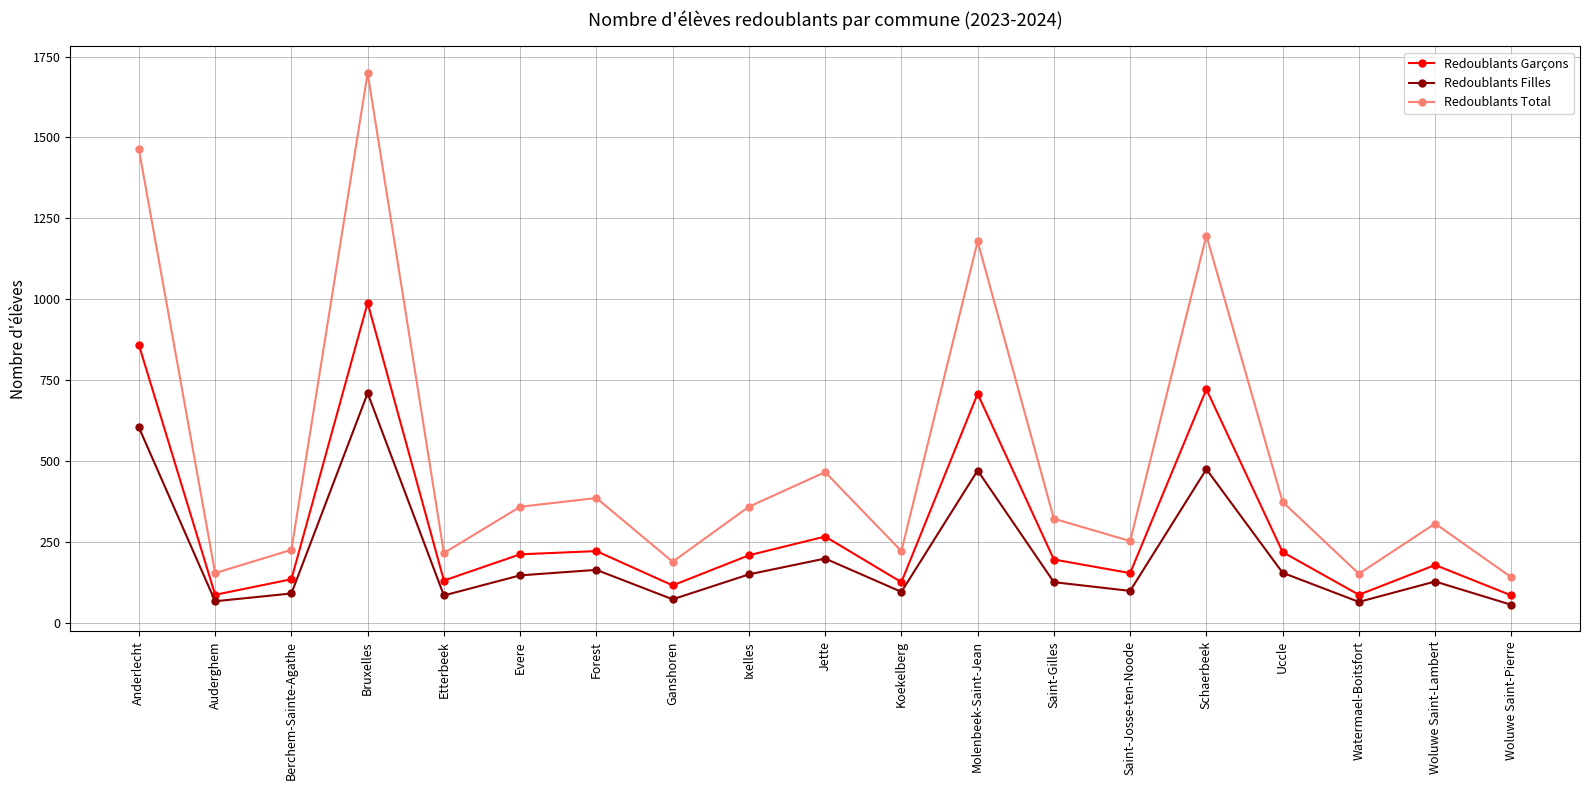

At which category does Redoublants Garçons reach its first local peak?

Bruxelles